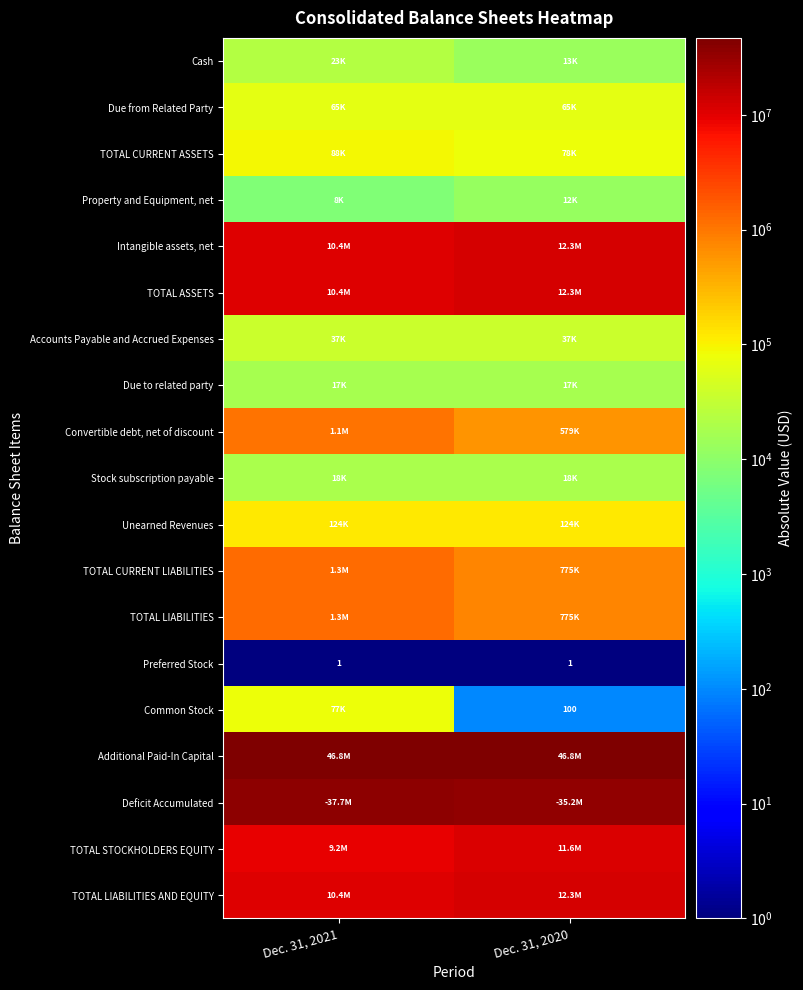

Which has a higher value, Dec. 31, 2020 or Dec. 31, 2021?

Dec. 31, 2021